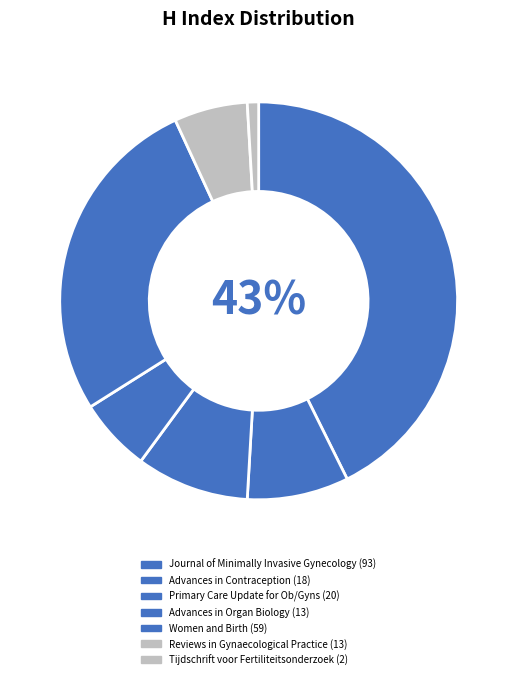

Do Reviews in Gynaecological Practice and Advances in Organ Biology together represent more than half of the pie?

No